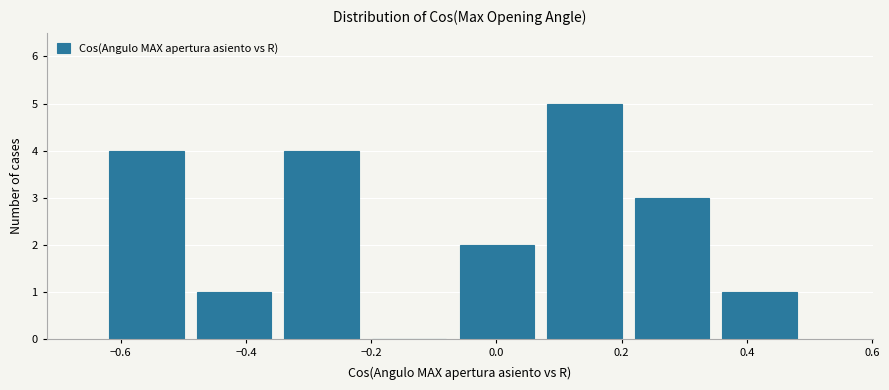

What is the height of the bar covering -0.34 to -0.20 on the x-axis? Neither the bar edges nor the heights are printed on the chart, so give them approximately, as read against the axes.

4